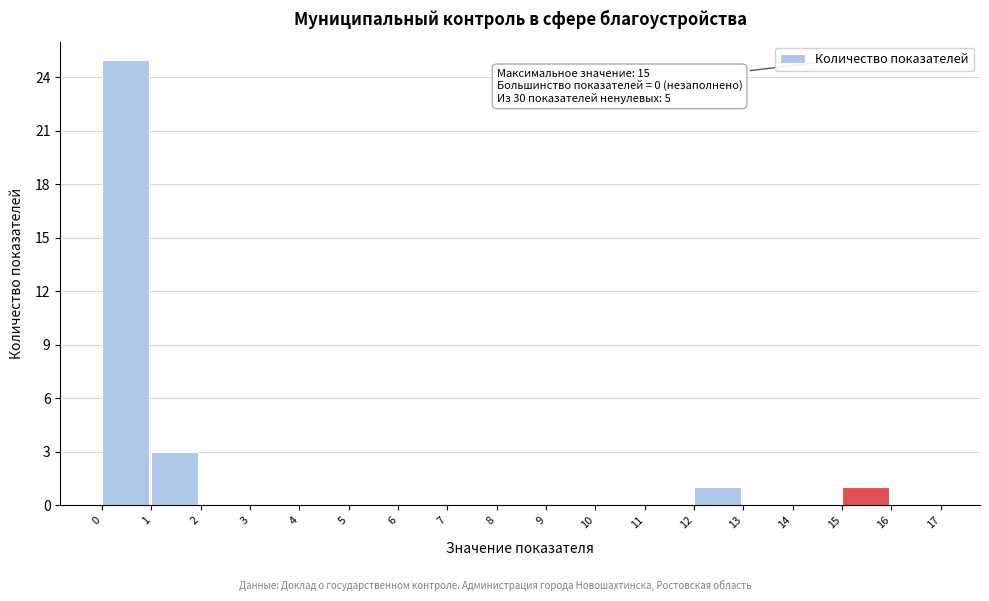

Which range on the x-axis has the tallest bar?

0 to 1